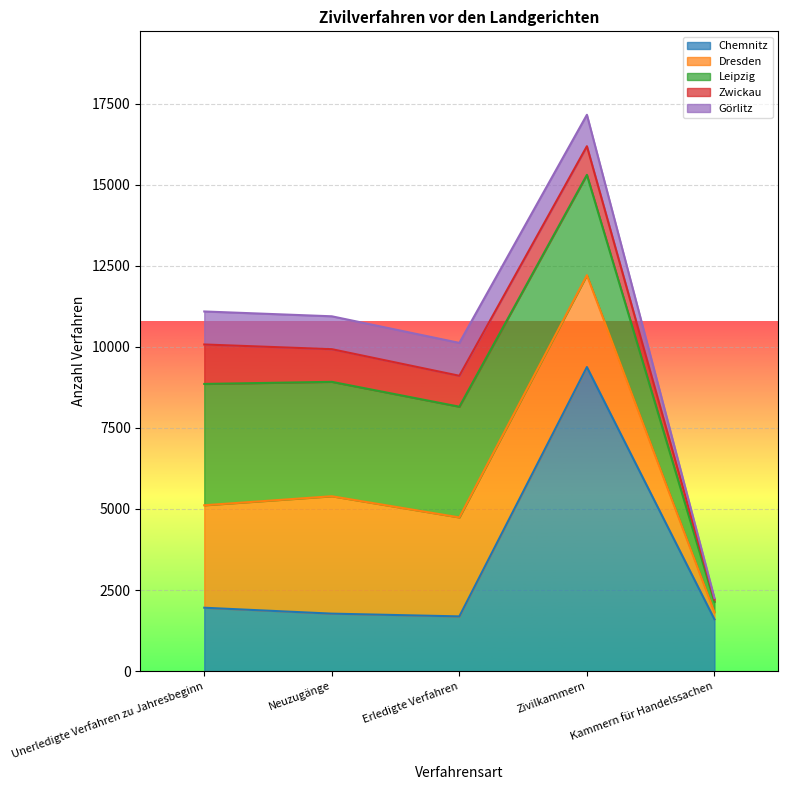

What is the label of the 3rd point from the left?

Erledigte Verfahren